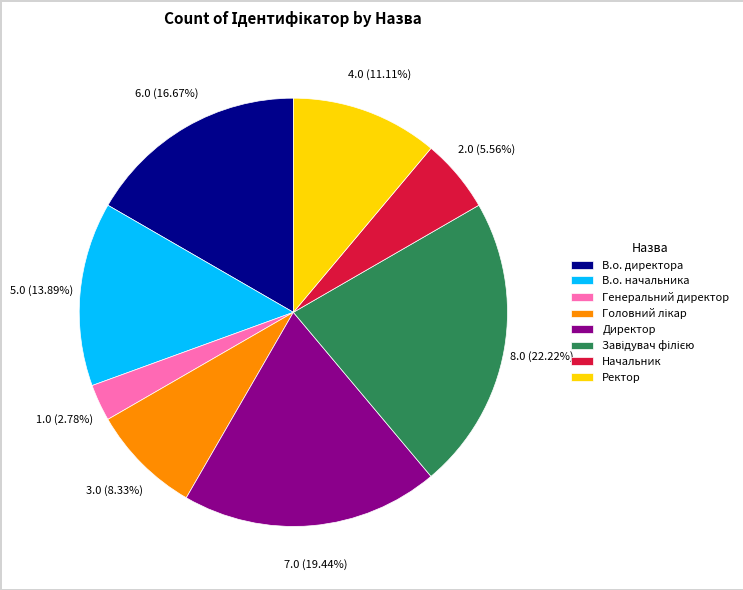

What is the smallest slice in the pie chart?

Генеральний директор